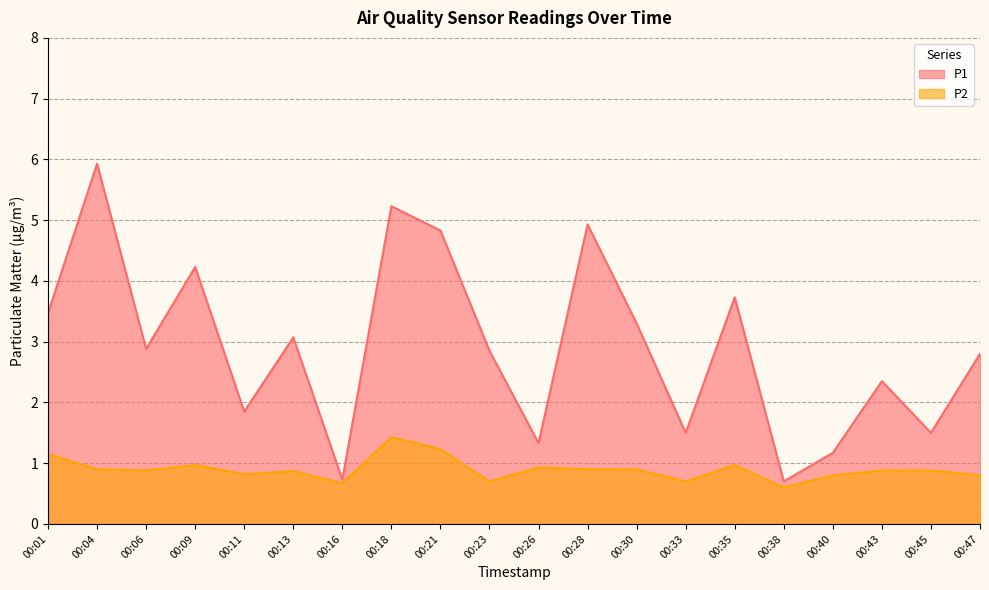

Does the chart have visible grid lines?

Yes